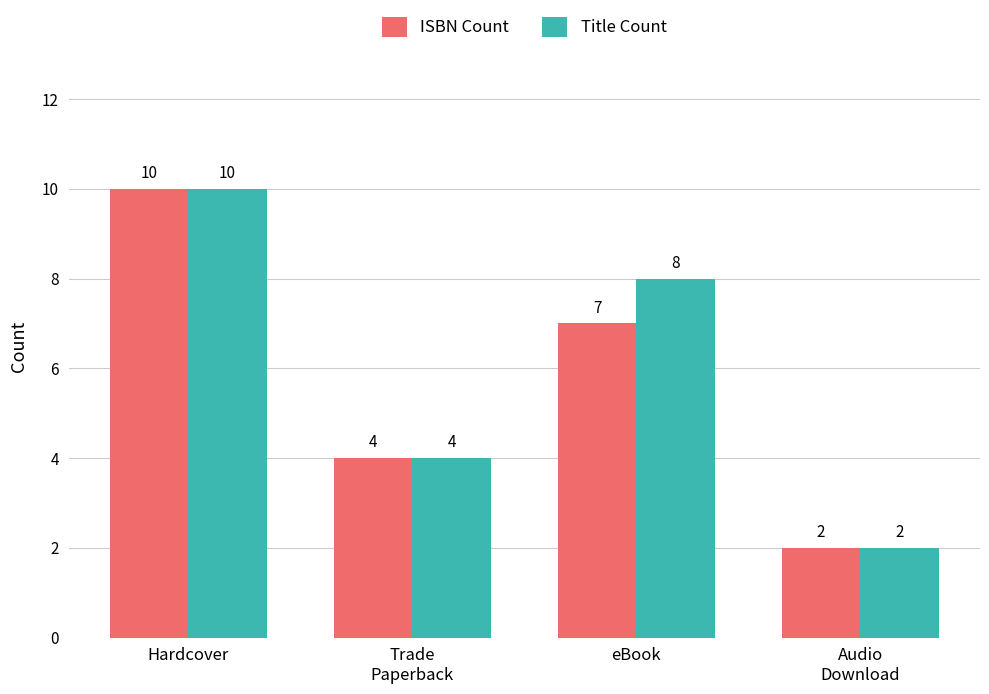

True or false: Title Count has a value of 18 at Hardcover.

False